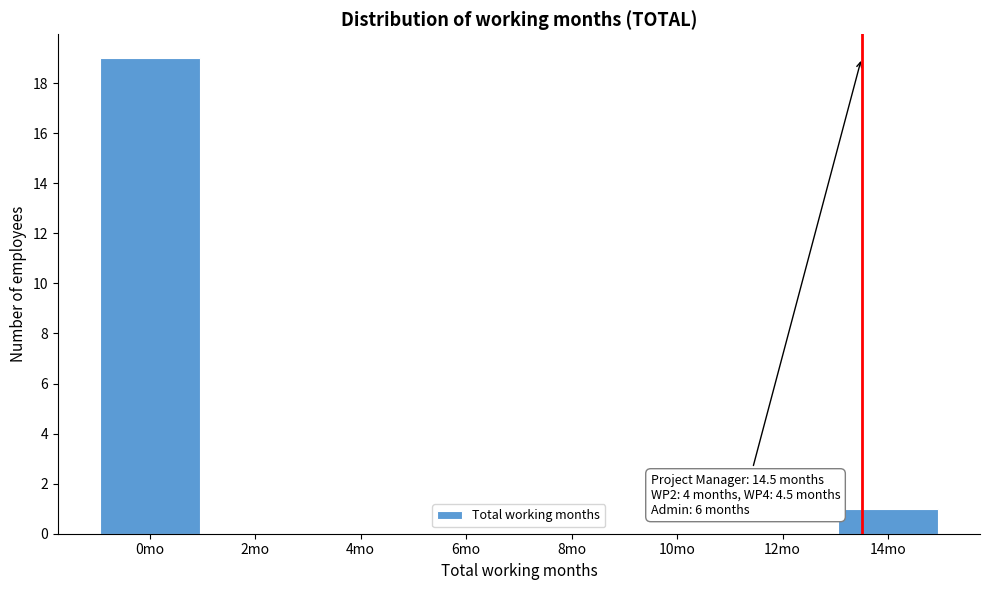

Reading left to right, list all the values displayed in this chart.

0mo=19	2mo=0	4mo=0	6mo=0	8mo=0	10mo=0	12mo=0	14mo=1